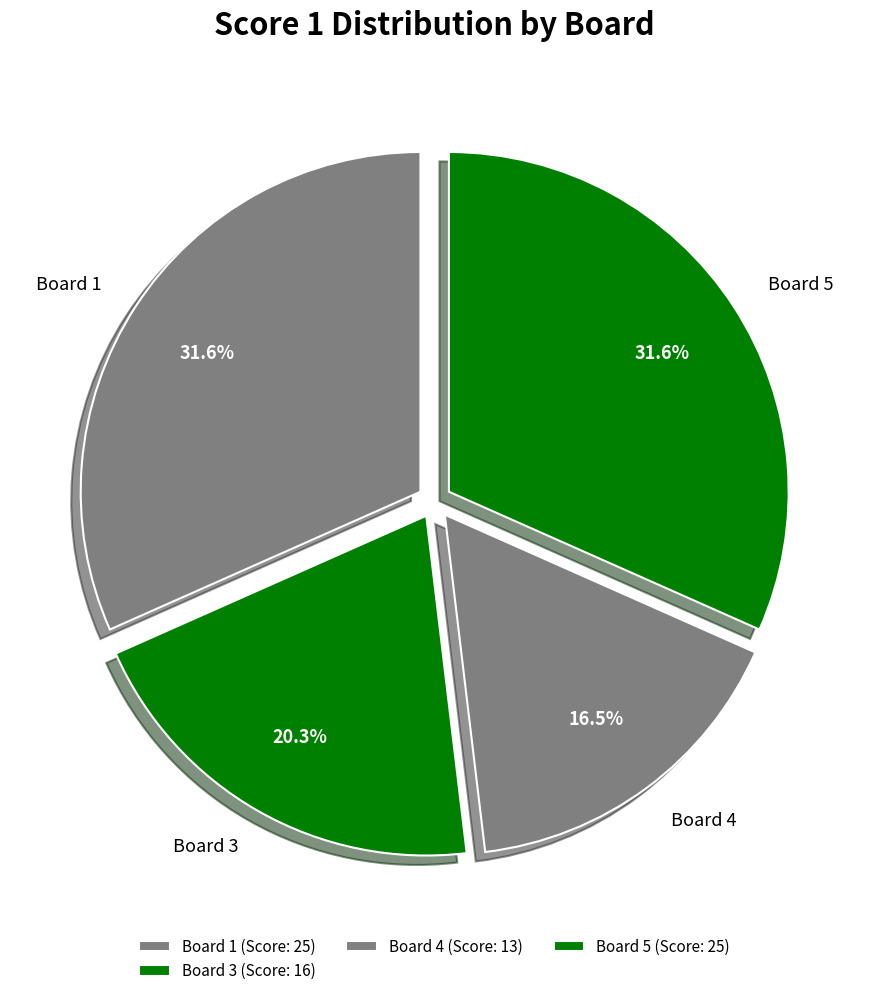

Count the number of slices in the pie.

4